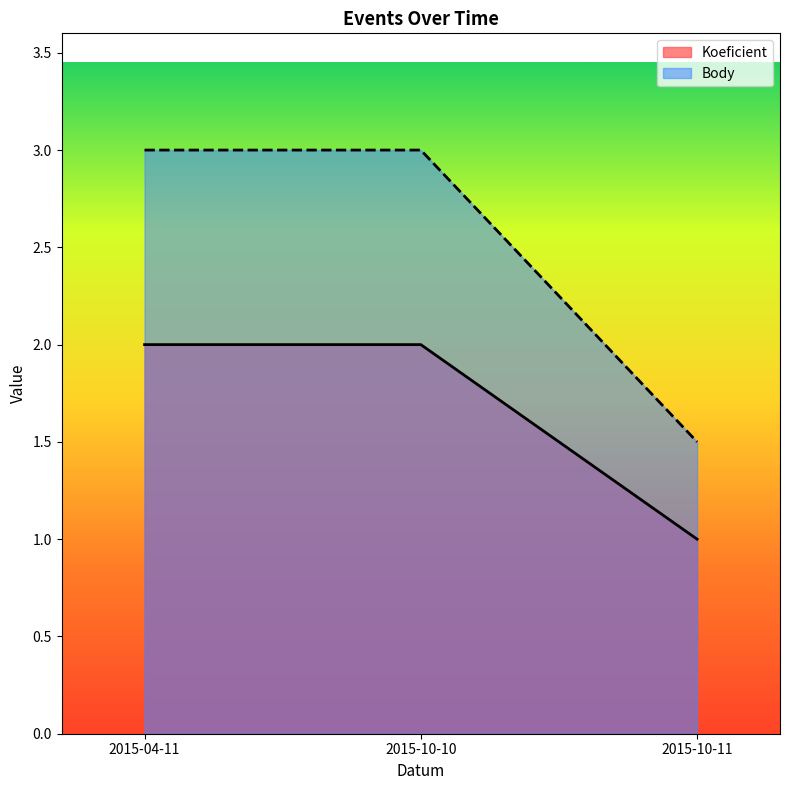

Is it true that Koeficient equals 3.5 at 2015-10-10?

False